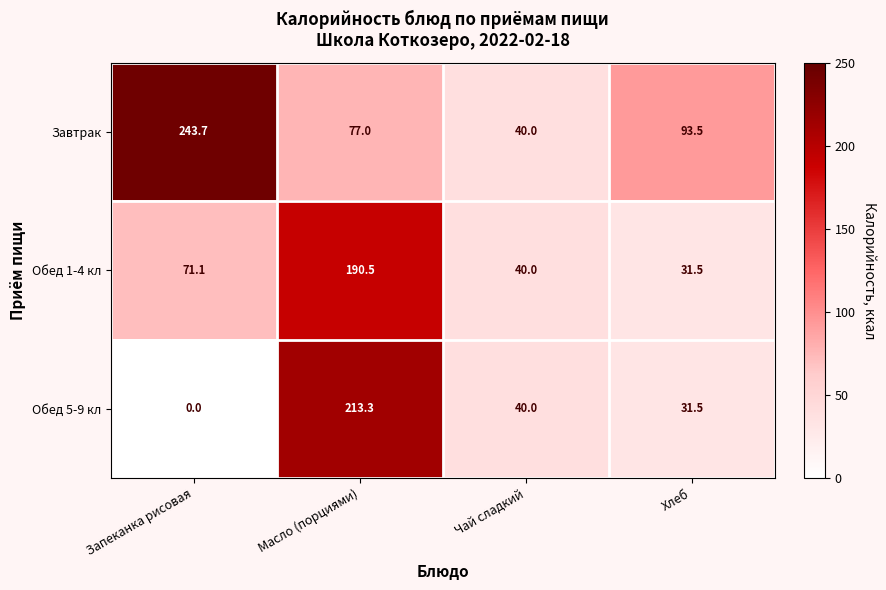

How many categories are shown in the chart?

4